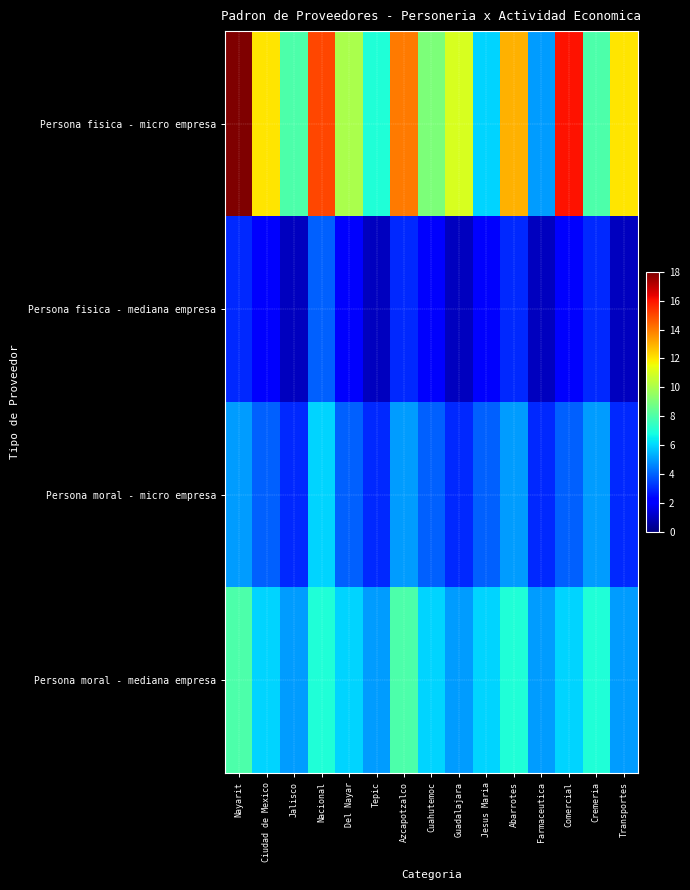

Between Comercial and Cremeria, which series saw the biggest shift?

Persona fisica - micro empresa